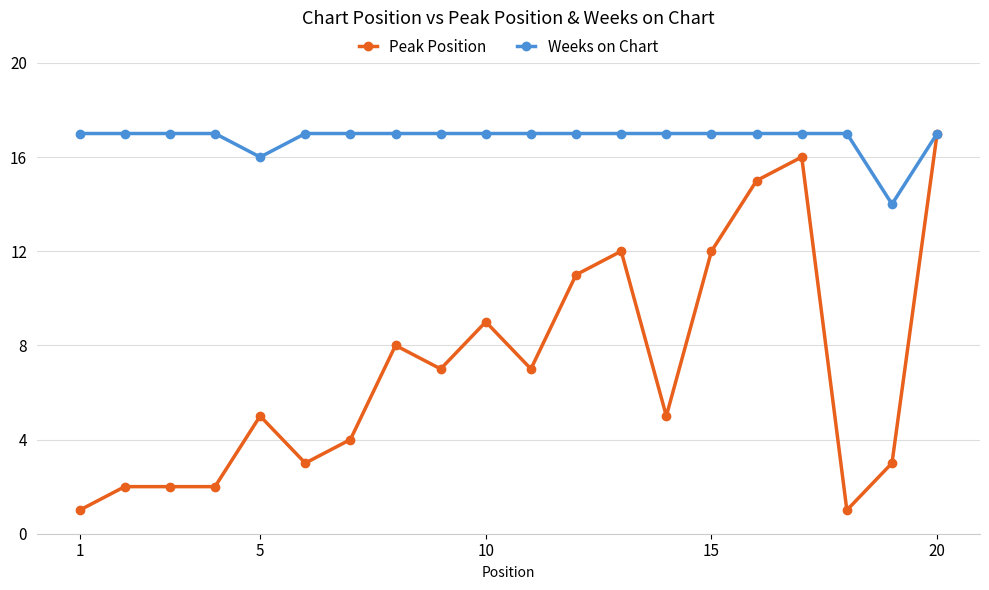

True or false: Peak Position has more than 0 interior local peaks.

True